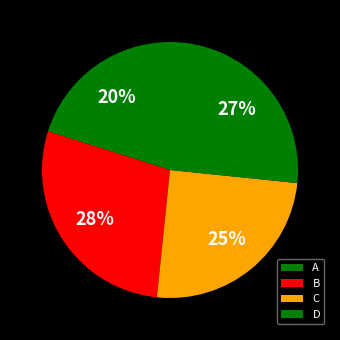

To the nearest percent, what is the difference between the C and A slice percentages?

5%